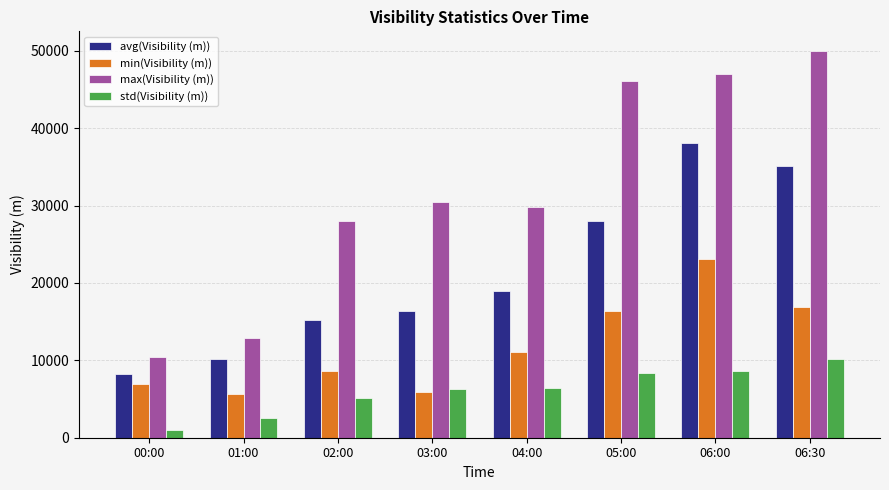

What is the difference between the highest and lowest values at 04:00?

23384